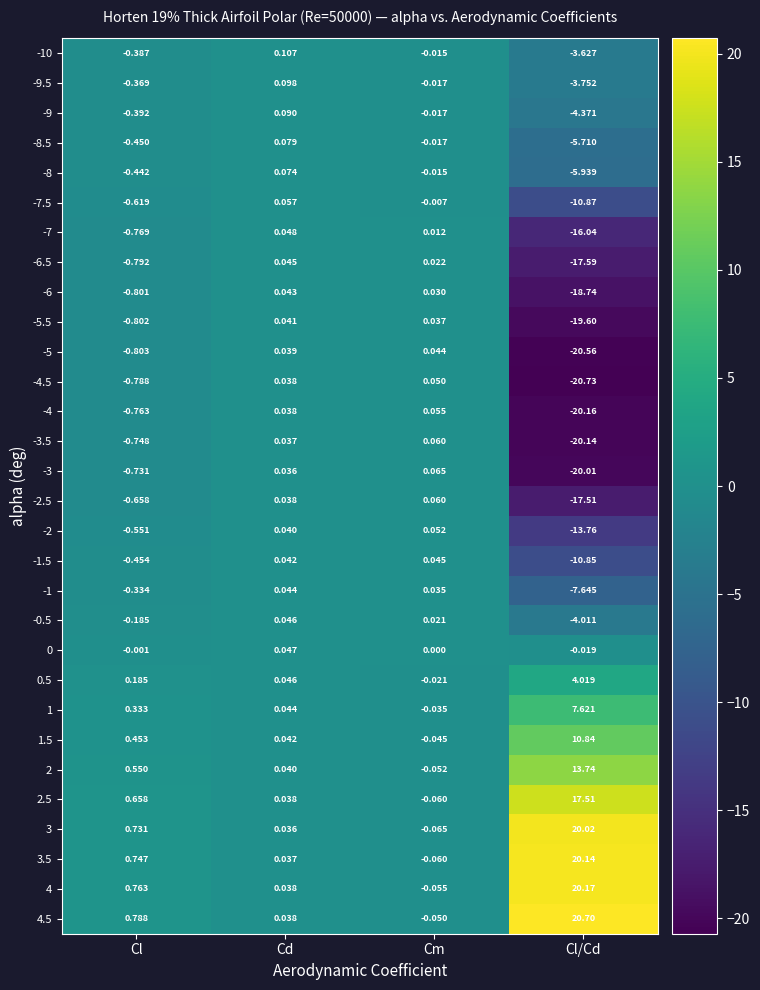

Is the value of 0 at Cd greater than the value of -9.5 at Cd?

No